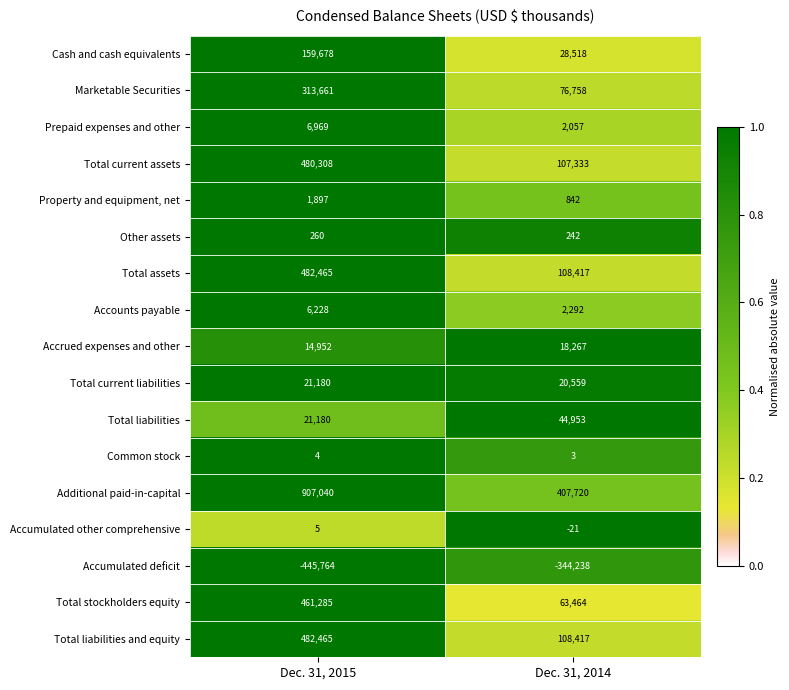

What is the average value of the Marketable Securities series?

195210